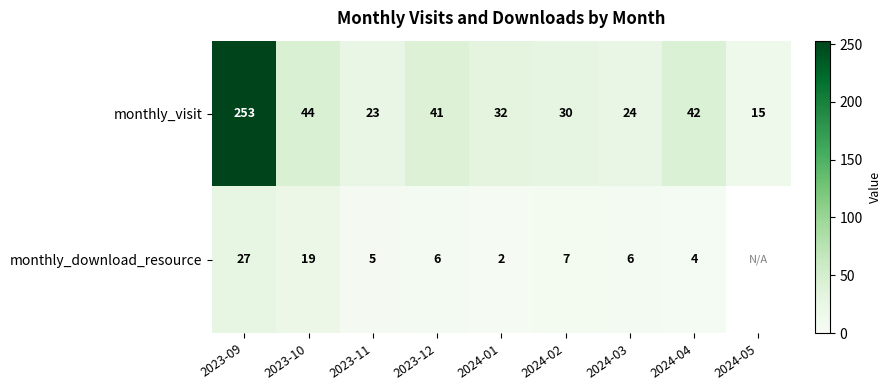

At which category does the chart reach its peak across all series?

2023-09